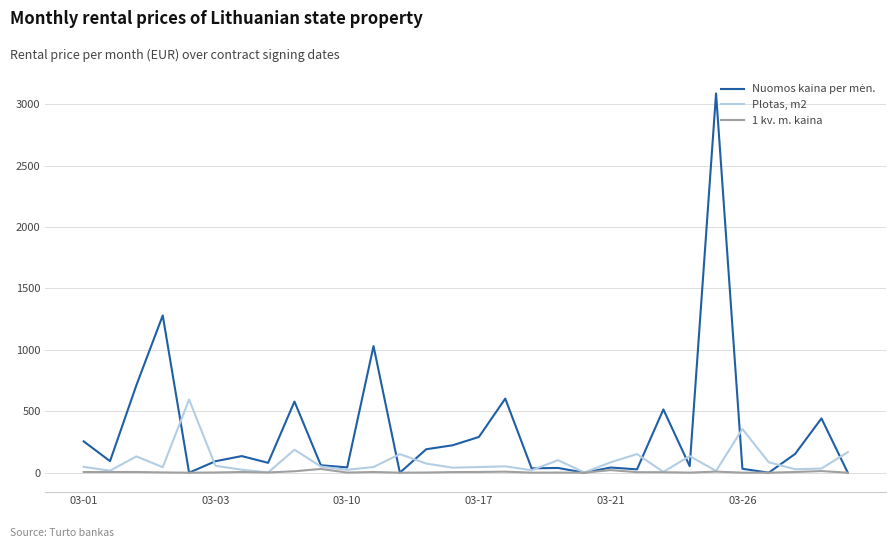

What is the maximum value for Plotas, m2?

595.4